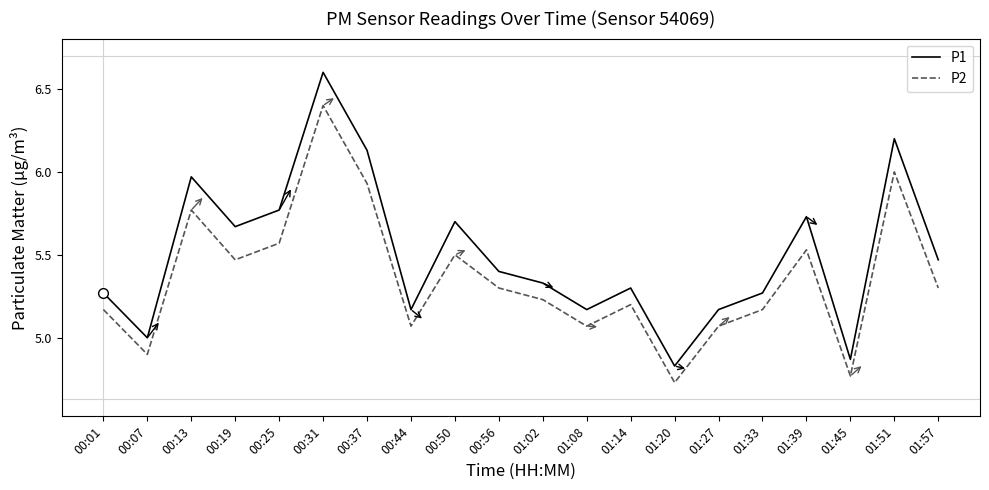

True or false: P1 and P2 cross at least once.

False